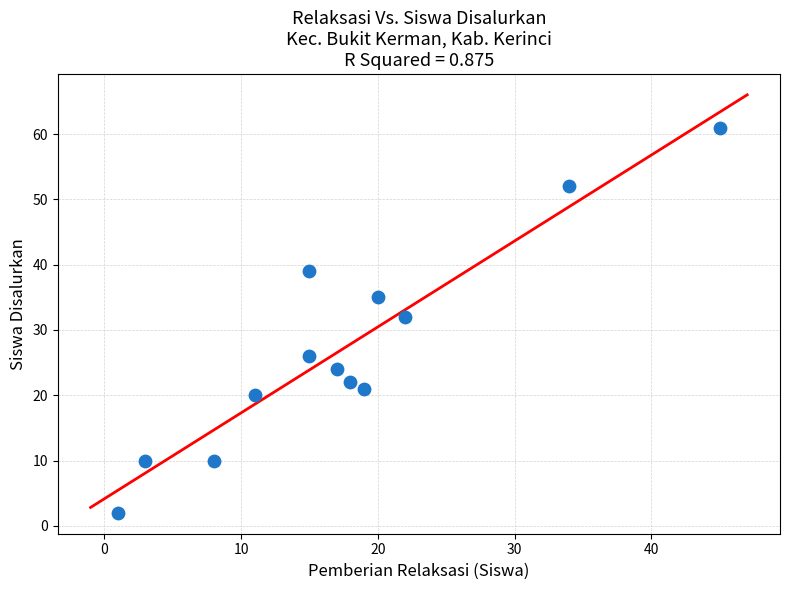

What Y value in the scatter plot is closest to 31?

32